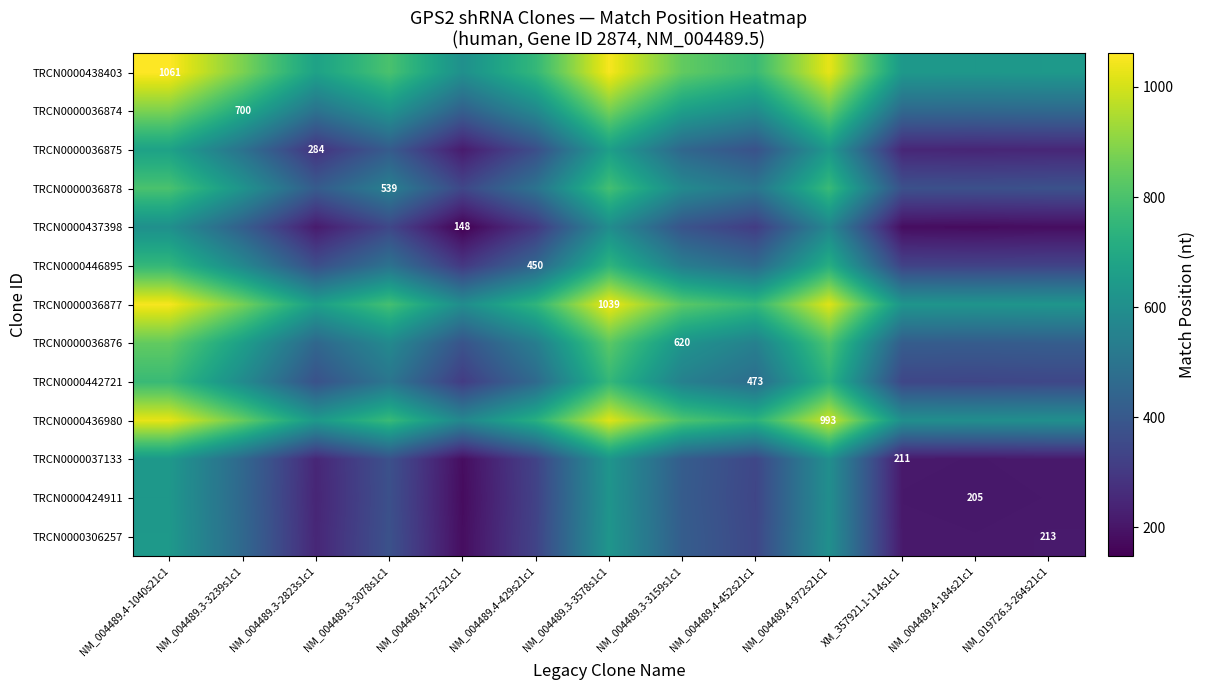

Rank the series at NM_004489.4-127s21c1 from highest to lowest value.

TRCN0000438403, TRCN0000036877, TRCN0000436980, TRCN0000036874, TRCN0000036876, TRCN0000036878, TRCN0000442721, TRCN0000446895, TRCN0000036875, TRCN0000306257, TRCN0000037133, TRCN0000424911, TRCN0000437398